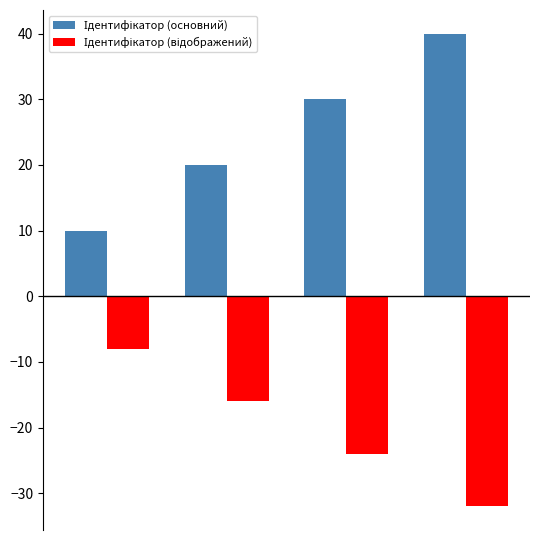

At how many categories does at least one series exceed 6?

4